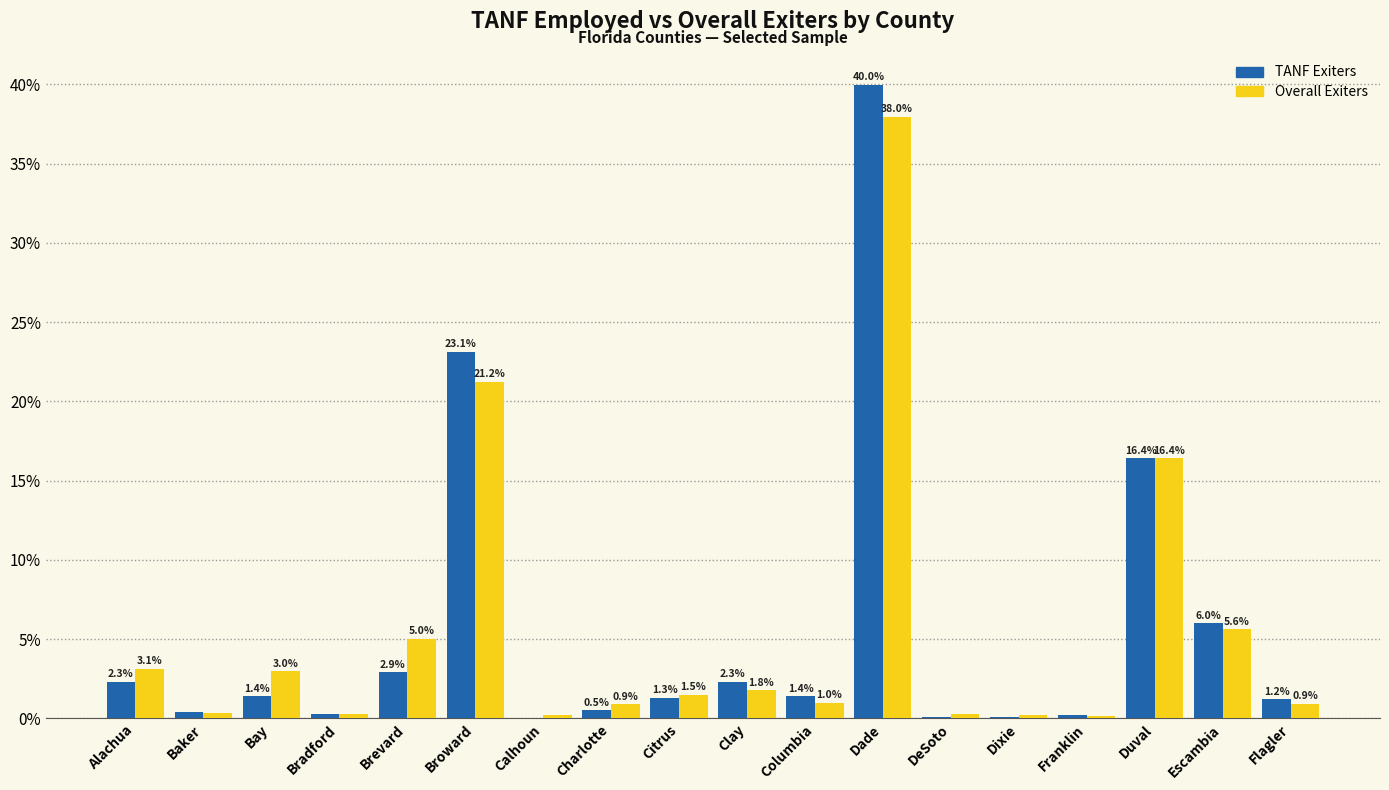

Where does the Overall Exiters series first go above 1?

Alachua